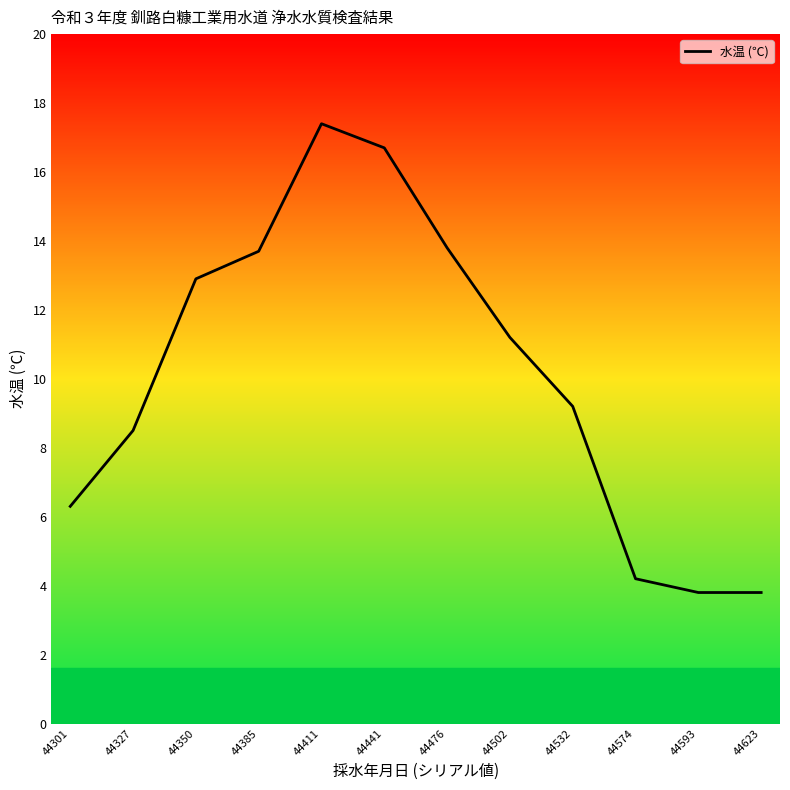

What is the minimum value shown in the chart?

3.8